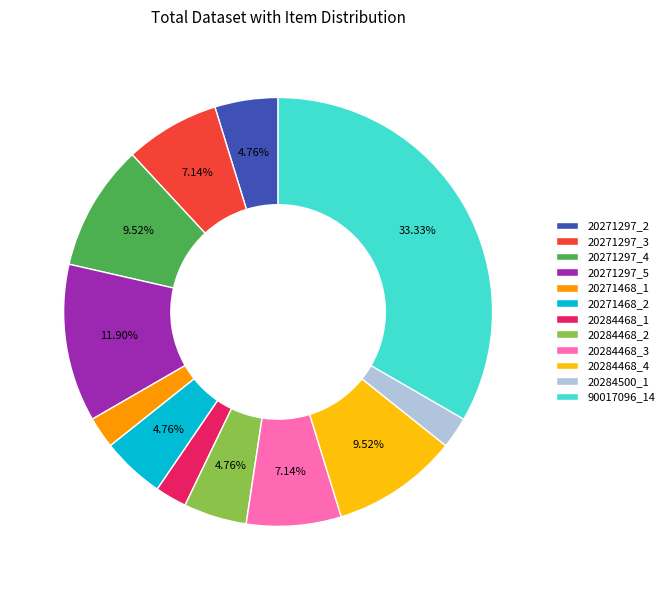

How many segments does this pie chart have?

12